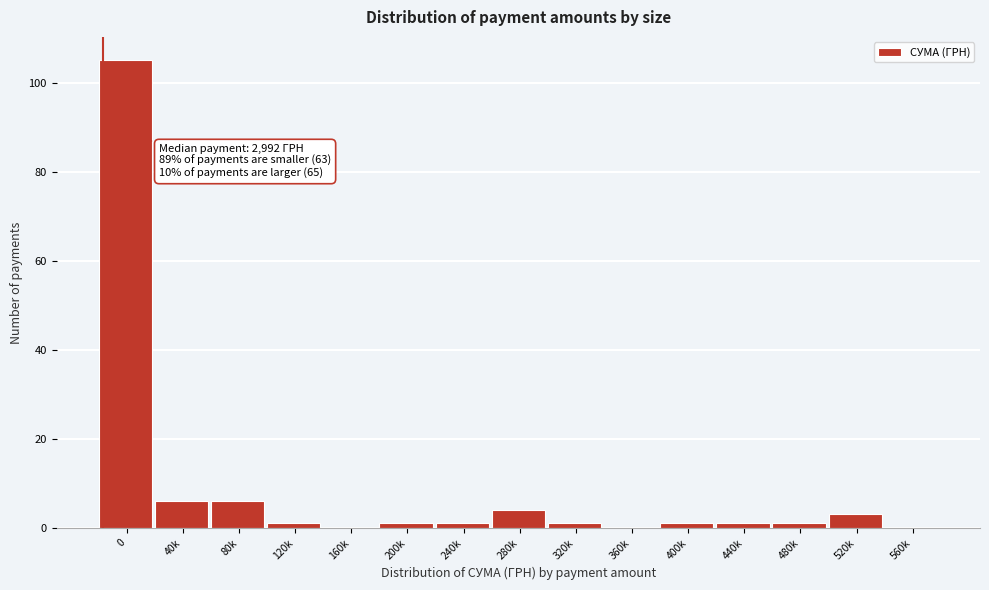

Reading left to right, extract all data points from this chart.

0=105	40k=6	80k=6	120k=1	160k=0	200k=1	240k=1	280k=4	320k=1	360k=0	400k=1	440k=1	480k=1	520k=3	560k=0